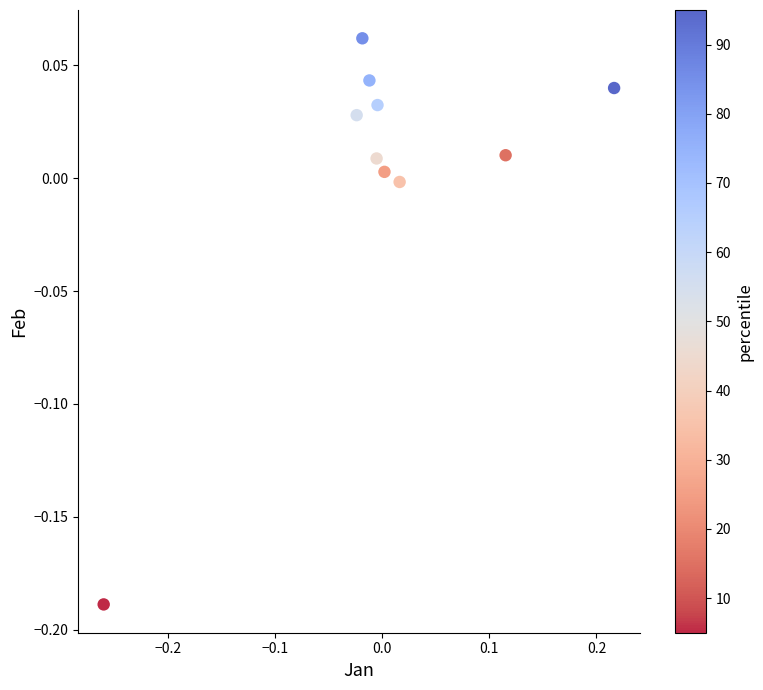

What is the range of Y values (max minus min)?

0.3